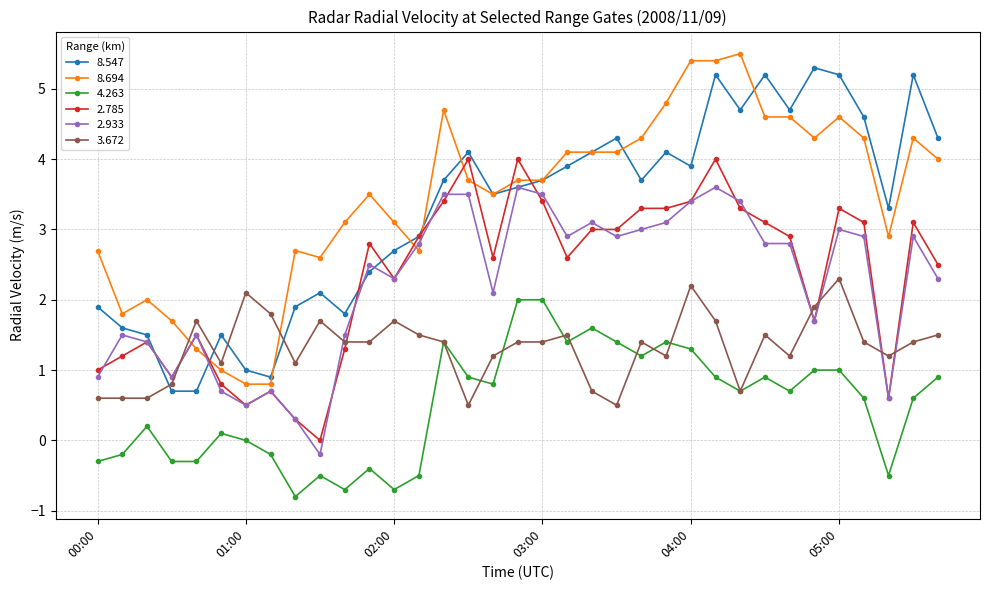

True or false: 8.694 has more than 1 interior local peaks.

True